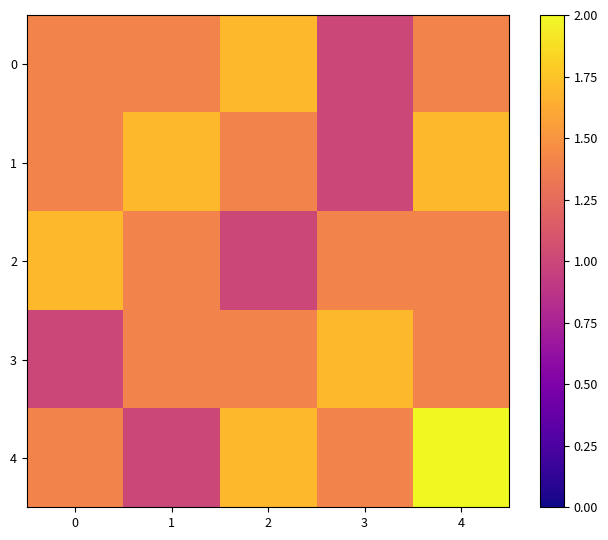

Reading left to right, extract all data points from this chart.

0: 0=1.4	1=1.4	2=1.7	3=1.0	4=1.4
1: 0=1.4	1=1.7	2=1.4	3=1.0	4=1.7
2: 0=1.7	1=1.4	2=1.0	3=1.4	4=1.4
3: 0=1.0	1=1.4	2=1.4	3=1.7	4=1.4
4: 0=1.4	1=1.0	2=1.7	3=1.4	4=2.0